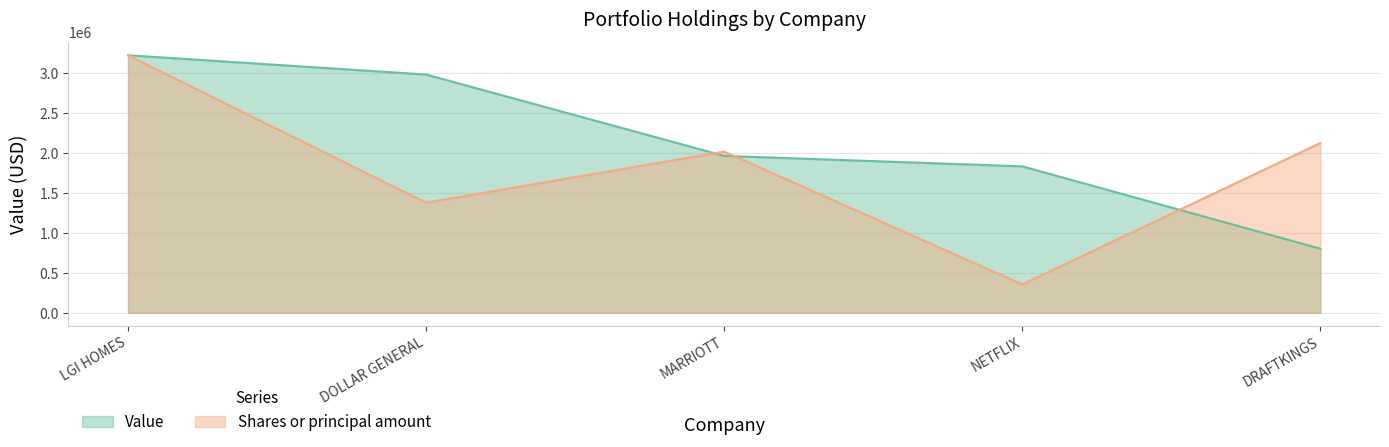

Which series has the largest total across all categories?

Value